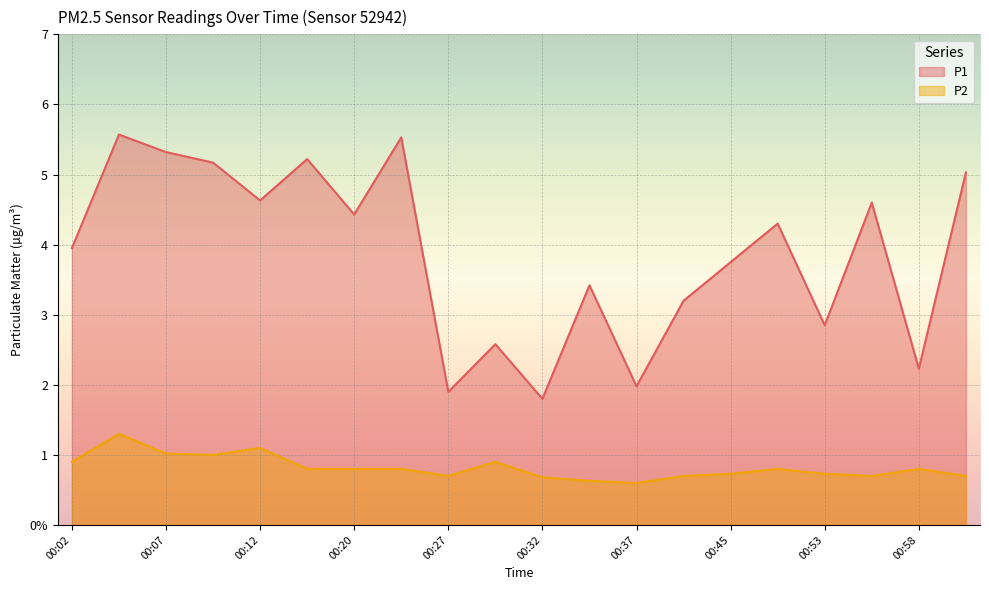

At how many categories does at least one series exceed 1?

20